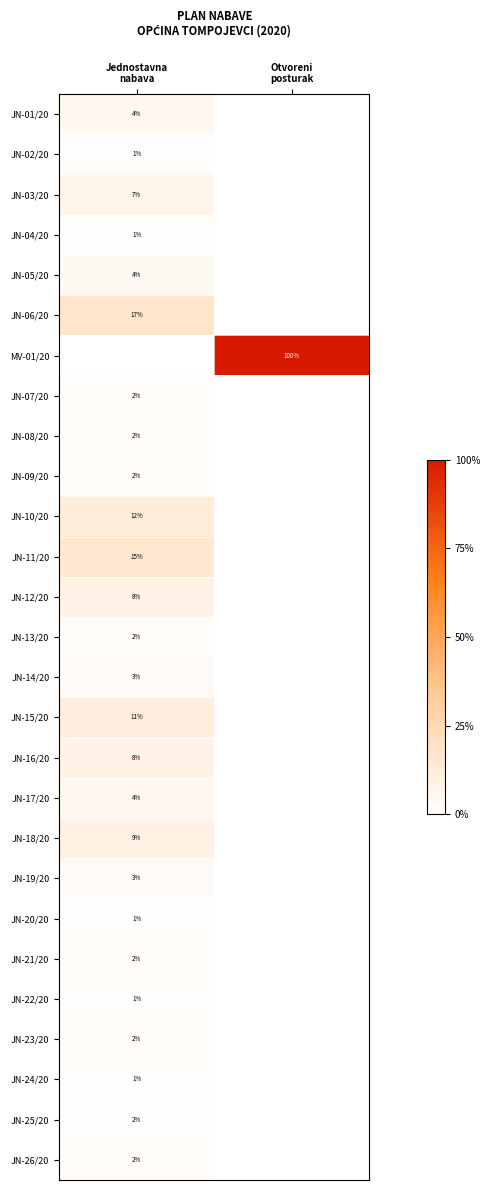

How many categories are shown in the chart?

2